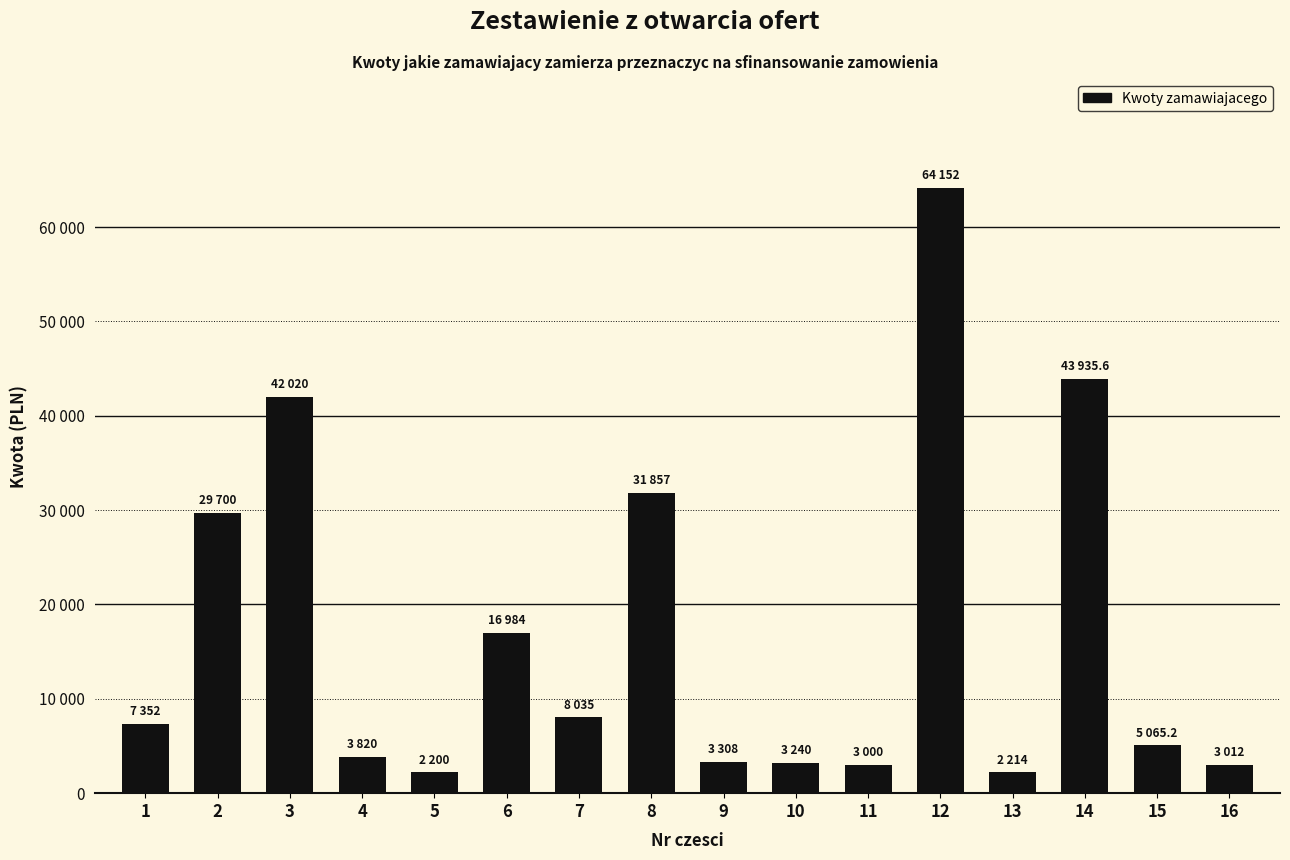

What is the change in value from 3 to 8?

-10163.0